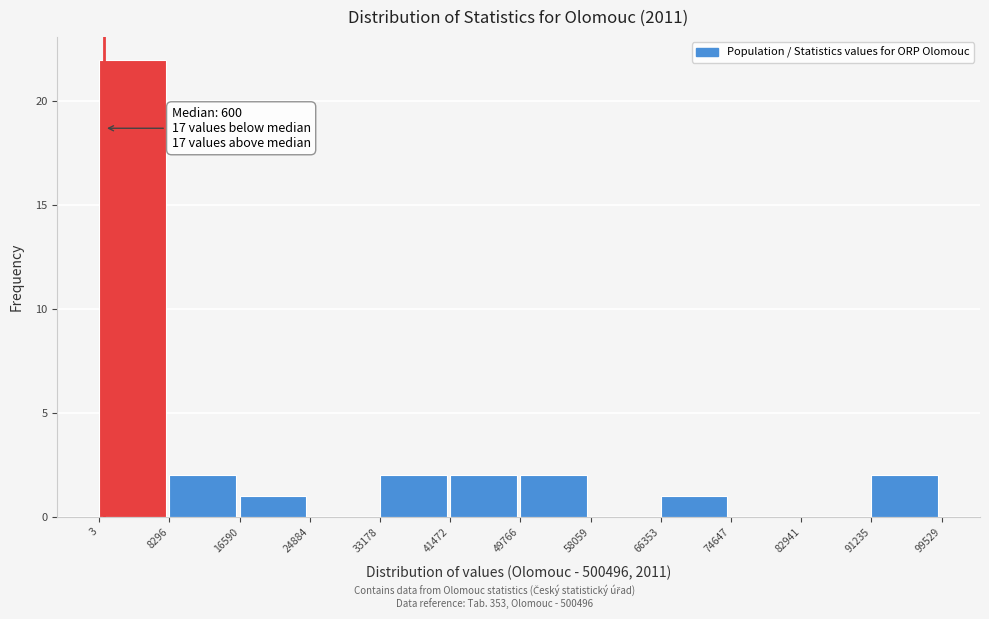

Which range on the x-axis has the tallest bar?

3 to 8296